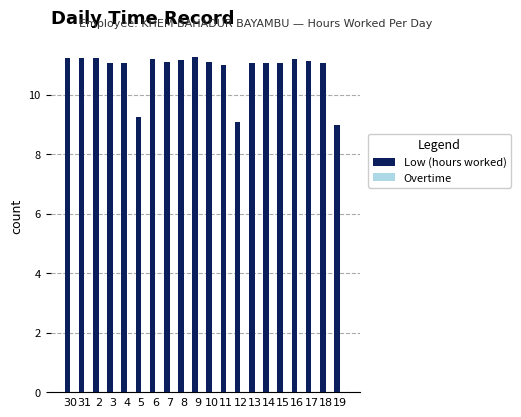

Is it true that the value at 2 is 15.0?

False